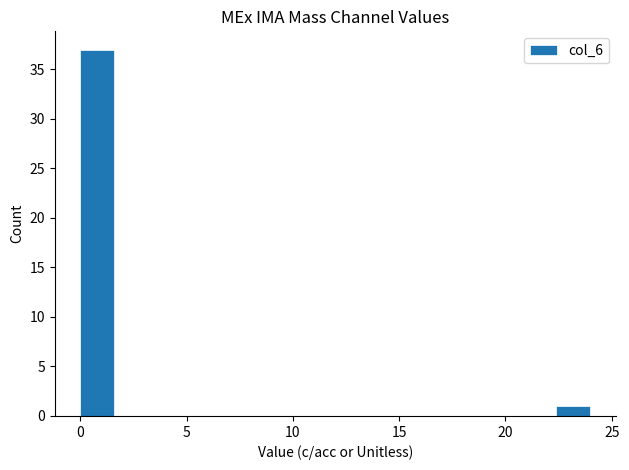

Around what value on the x-axis is the tallest bar? Give the approximate position of its centre, as read against the axis.

1.0